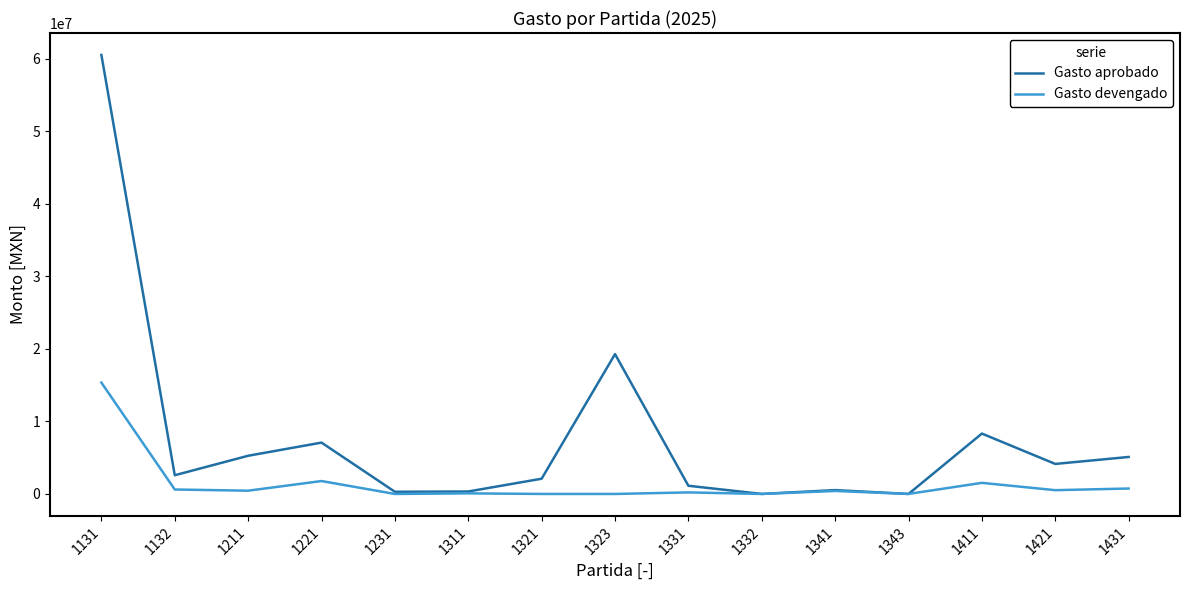

Rank the series at 1421 from highest to lowest value.

Gasto aprobado, Gasto devengado